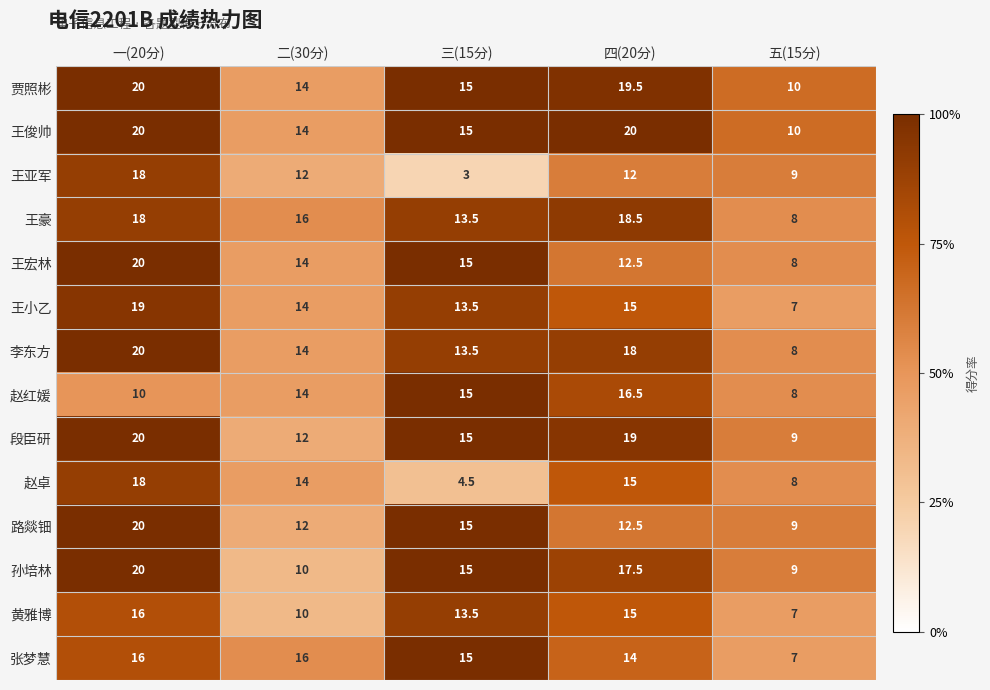

What is the lowest value of the 孙培林 series?

9.0